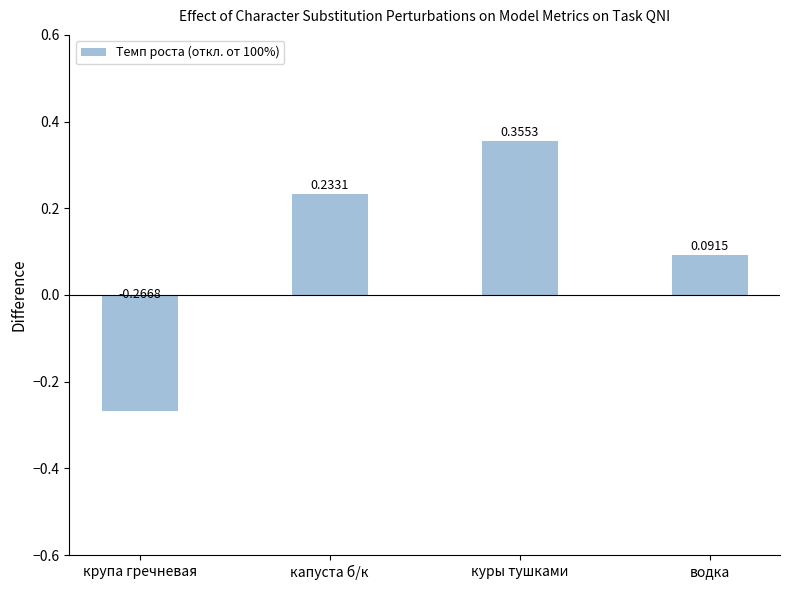

What is the label of the 3rd bar from the left?

куры тушками